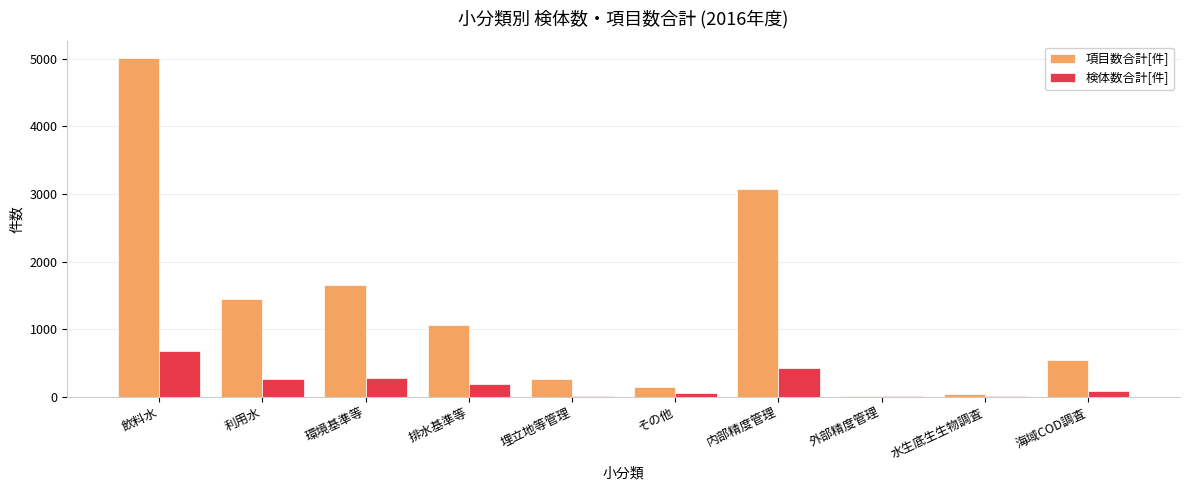

Which series changed the most between 飲料水 and 環境基準等?

項目数合計[件]